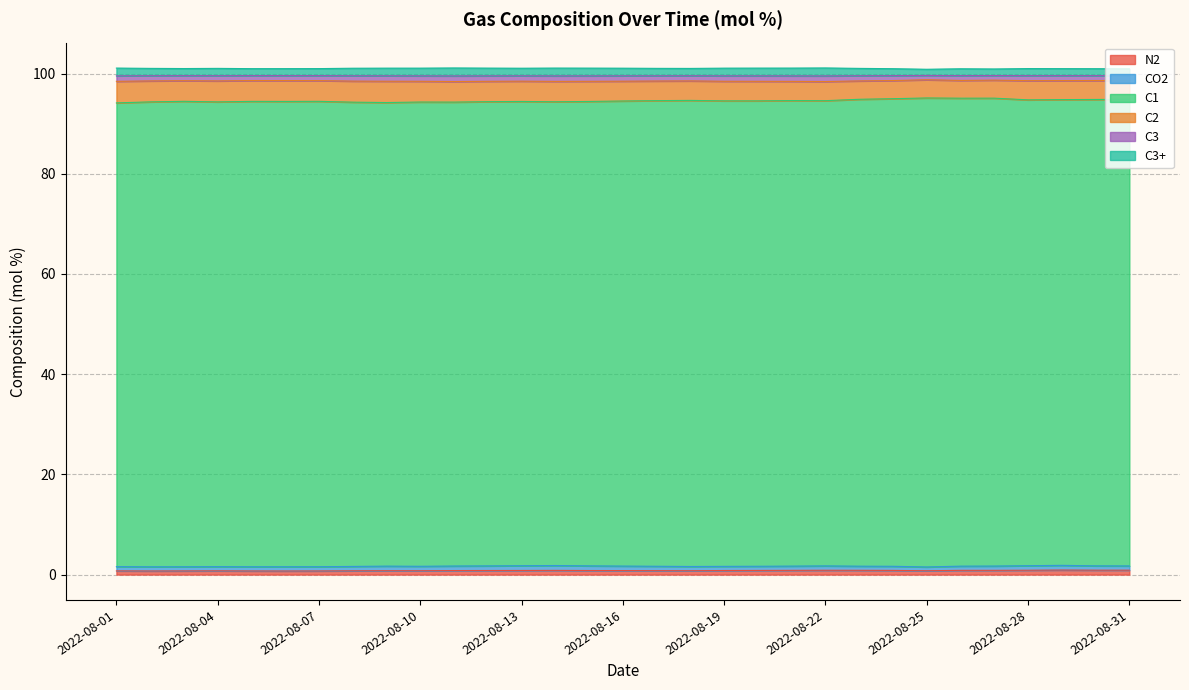

Count the N2 values in the range 0 to 1.

31